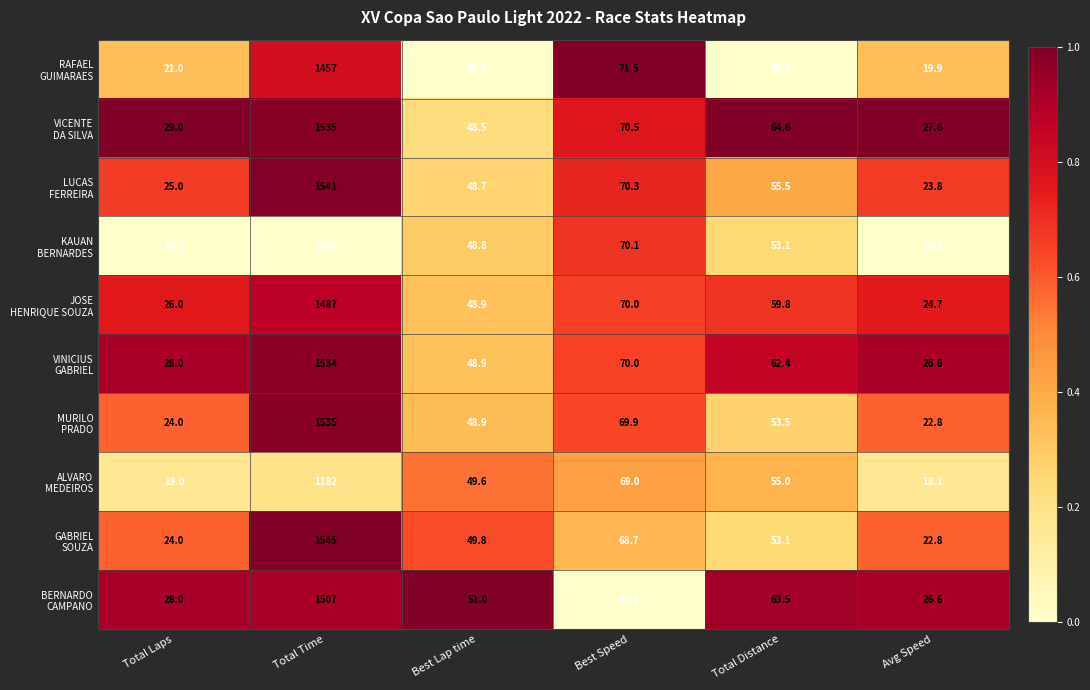

What is the total value across all series at Total Distance?

569.8